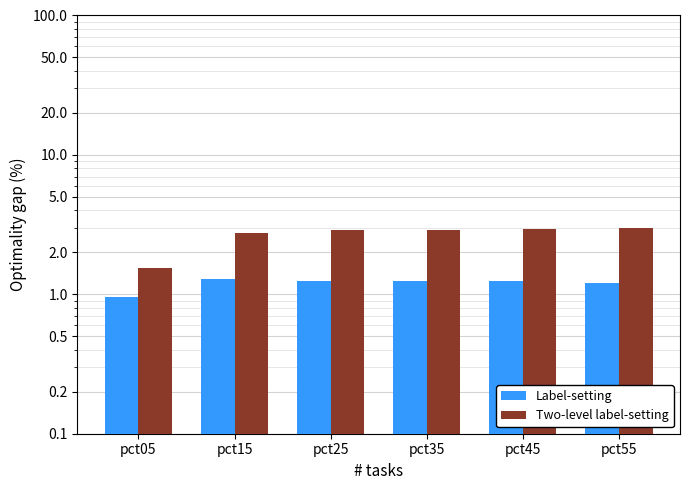

Which series has the largest total across all categories?

Two-level label-setting